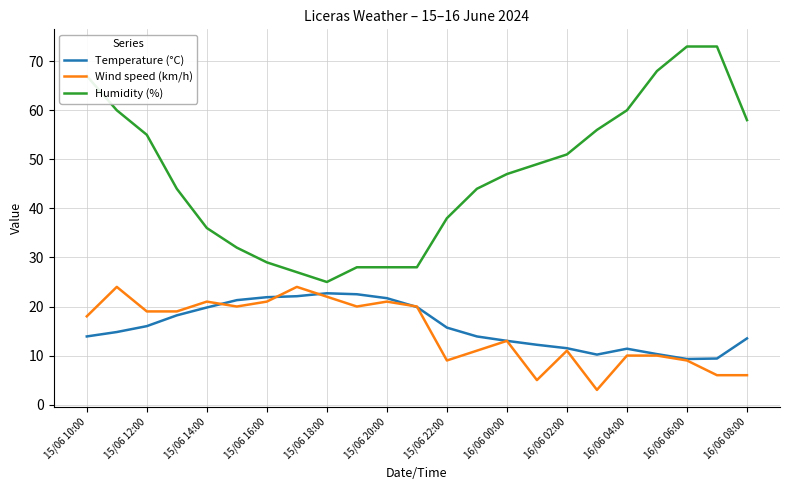

What is the smallest value displayed?

3.0